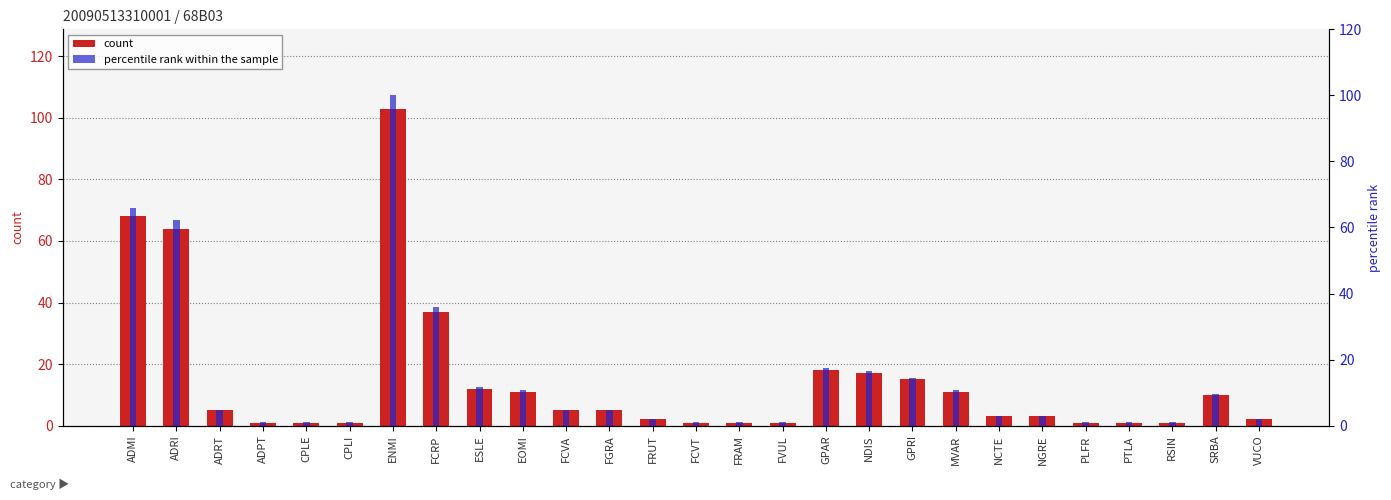

At which category is the sum across all series the highest?

ENMI